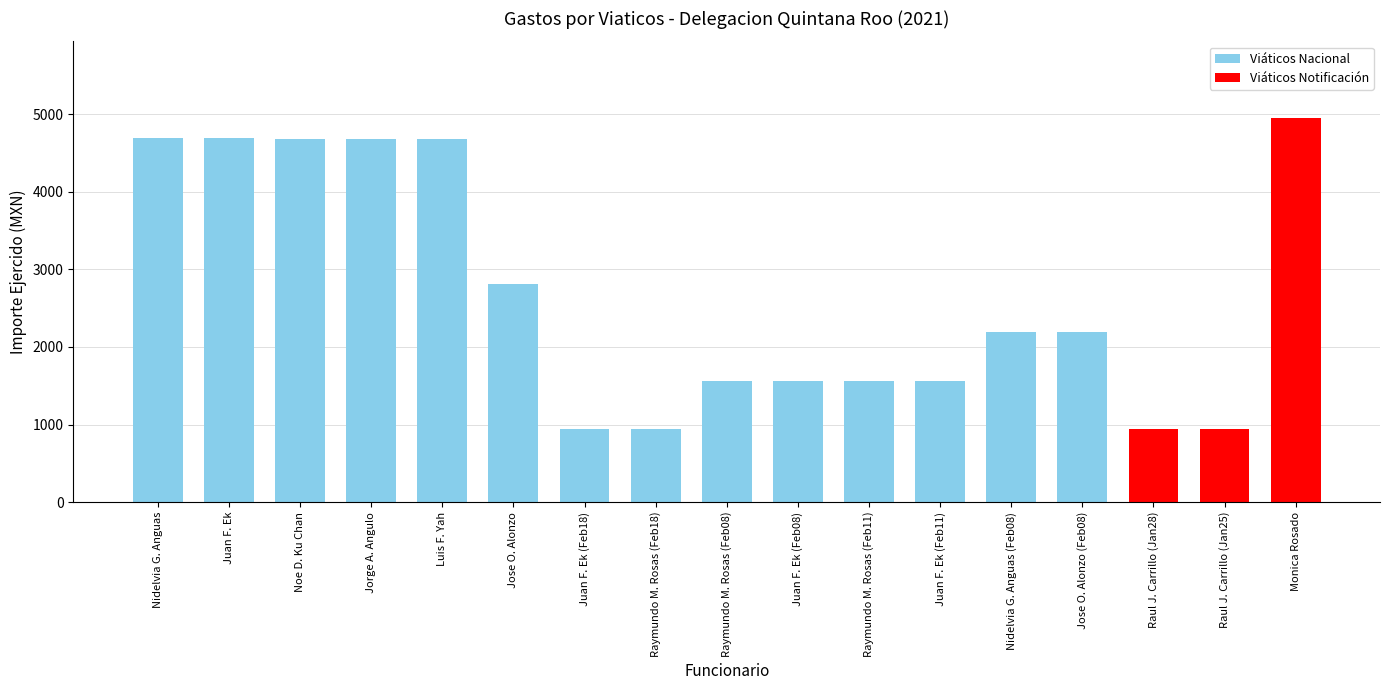

The Viáticos Notificación series shows 0.0 at Juan F. Ek (Feb08). True or false?

True